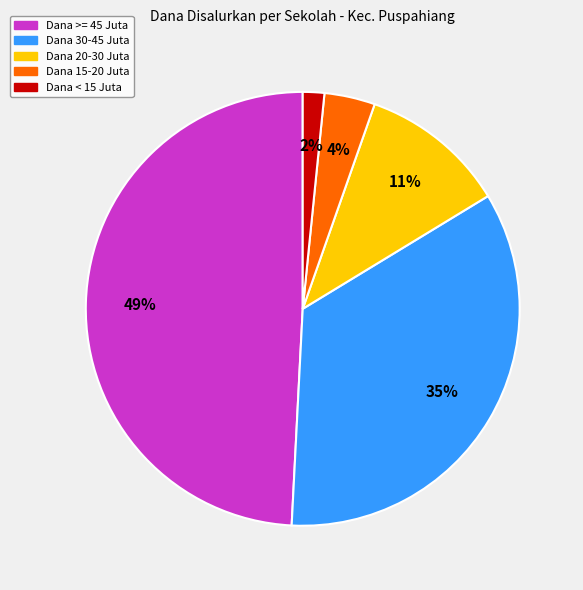

What is the smallest slice in the pie chart?

Dana < 15 Juta